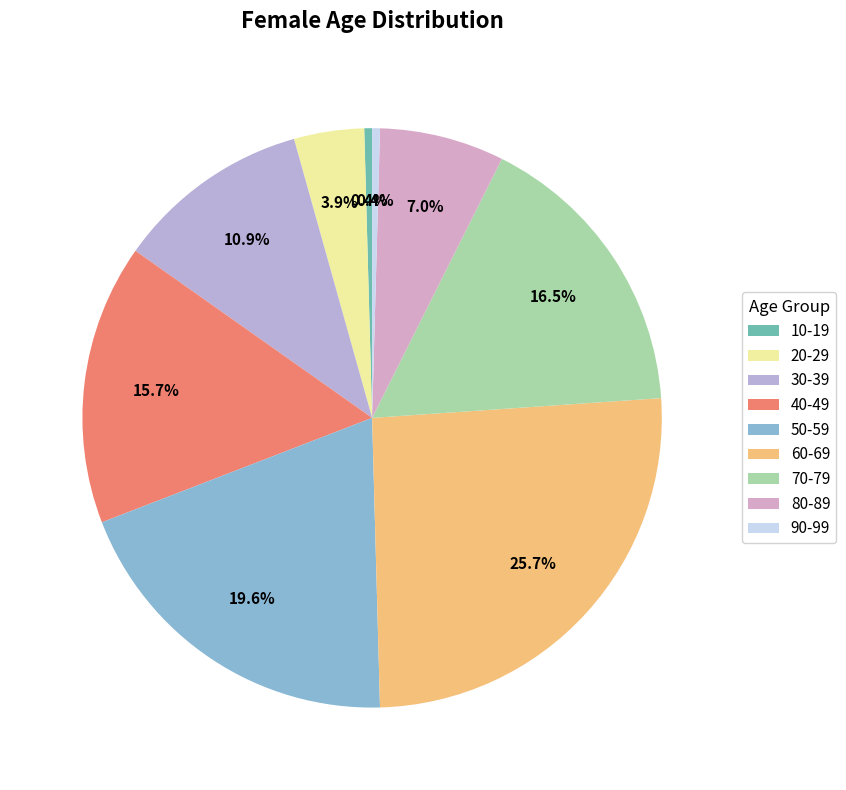

Is the sum of 50-59 and 70-79 greater than half?

No